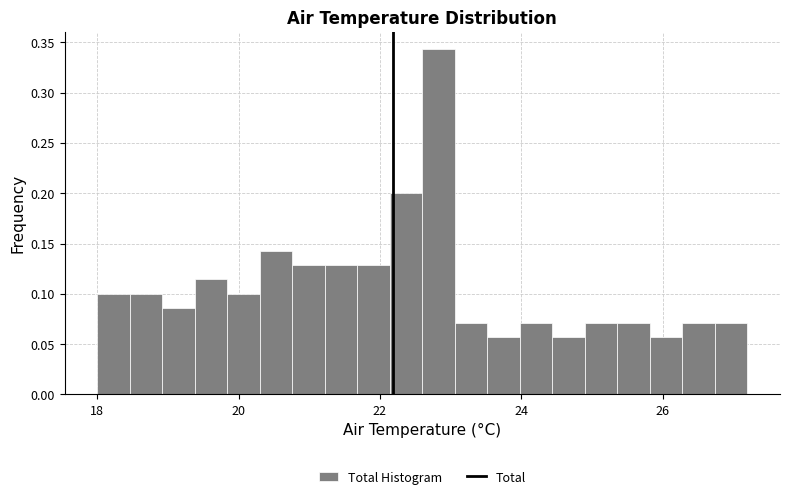

Read against the x-axis, roughly where is the centre of the tallest bar?

22.8